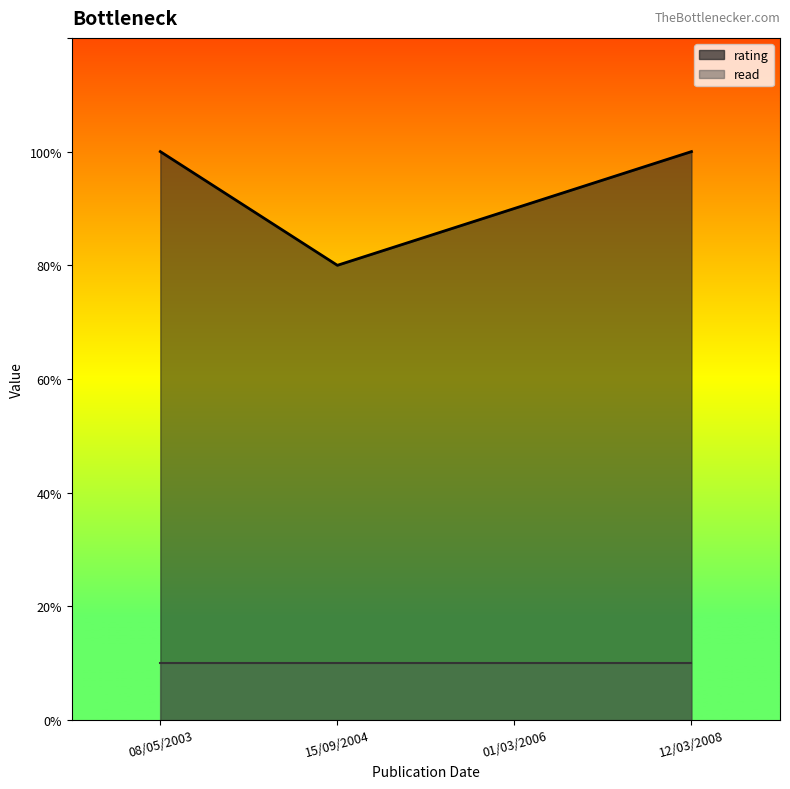

Rank the categories by rating value from lowest to highest.

15/09/2004, 01/03/2006, 12/03/2008, 08/05/2003